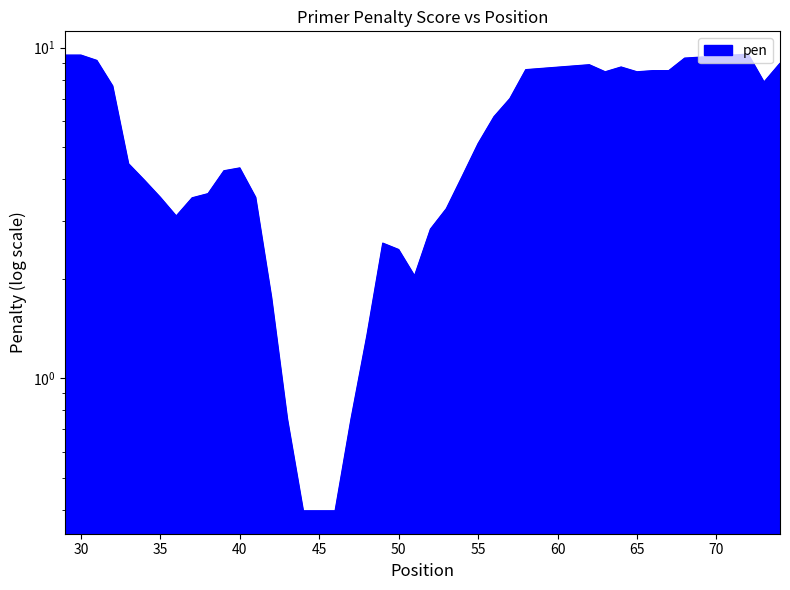

Where does the data first go above 4?

29